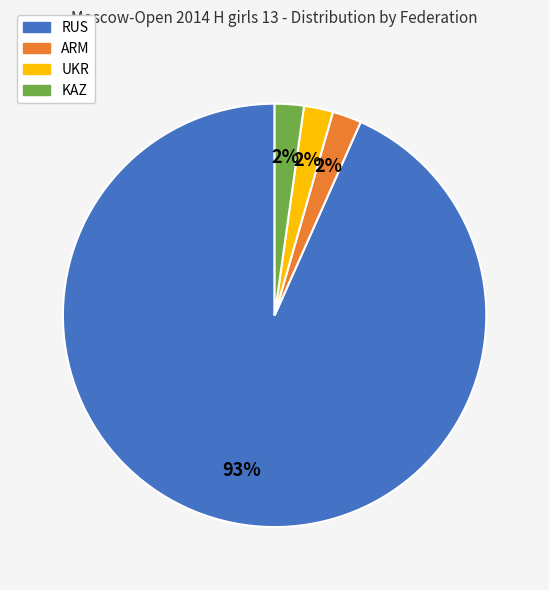

What is the majority slice?

RUS